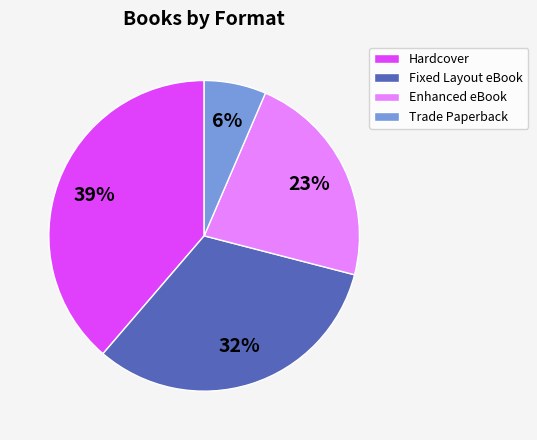

How many segments does this pie chart have?

4